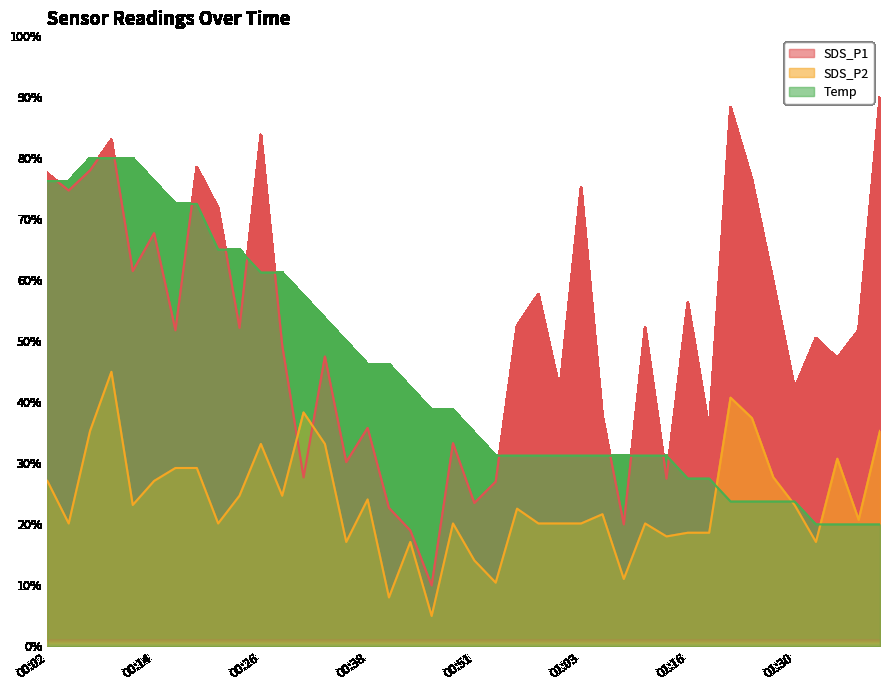

How many lines are shown in the chart?

3